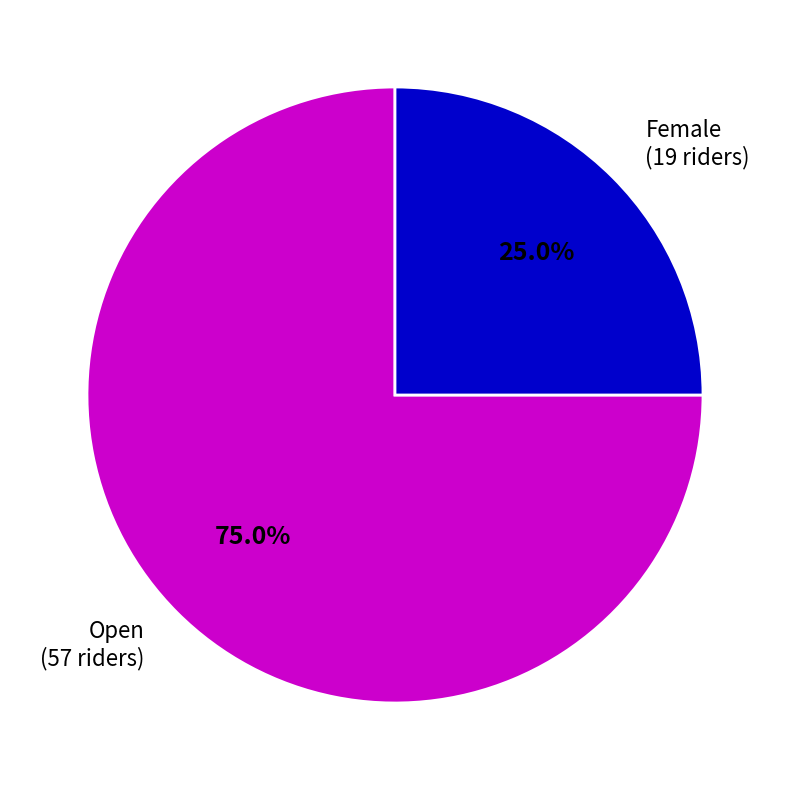

Is there any slice that represents more than half of the pie?

Yes